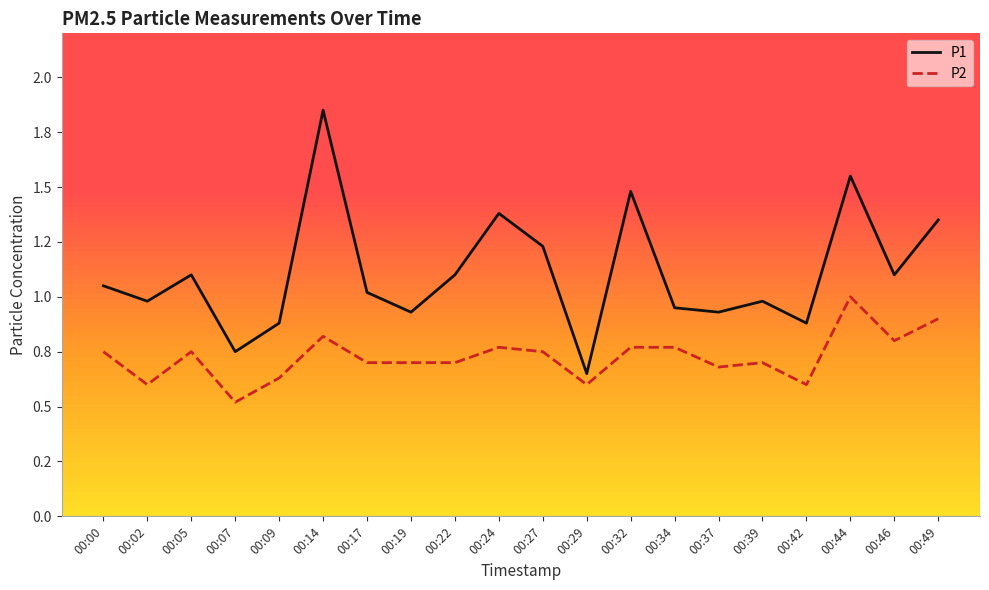

Is this an area chart (filled region under the line)?

No